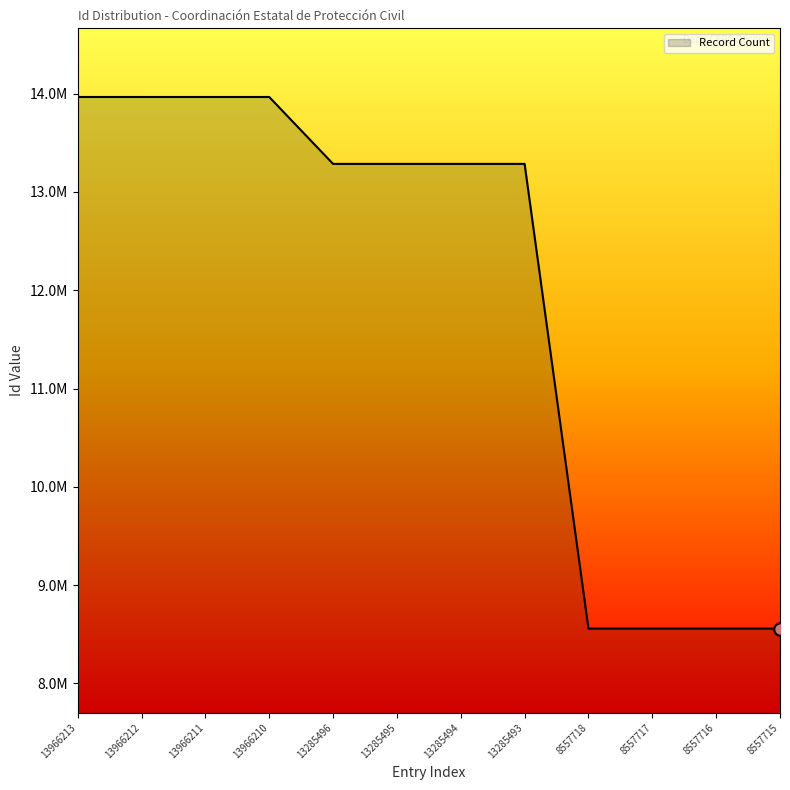

Which has a higher value, 13285496 or 13285495?

13285496